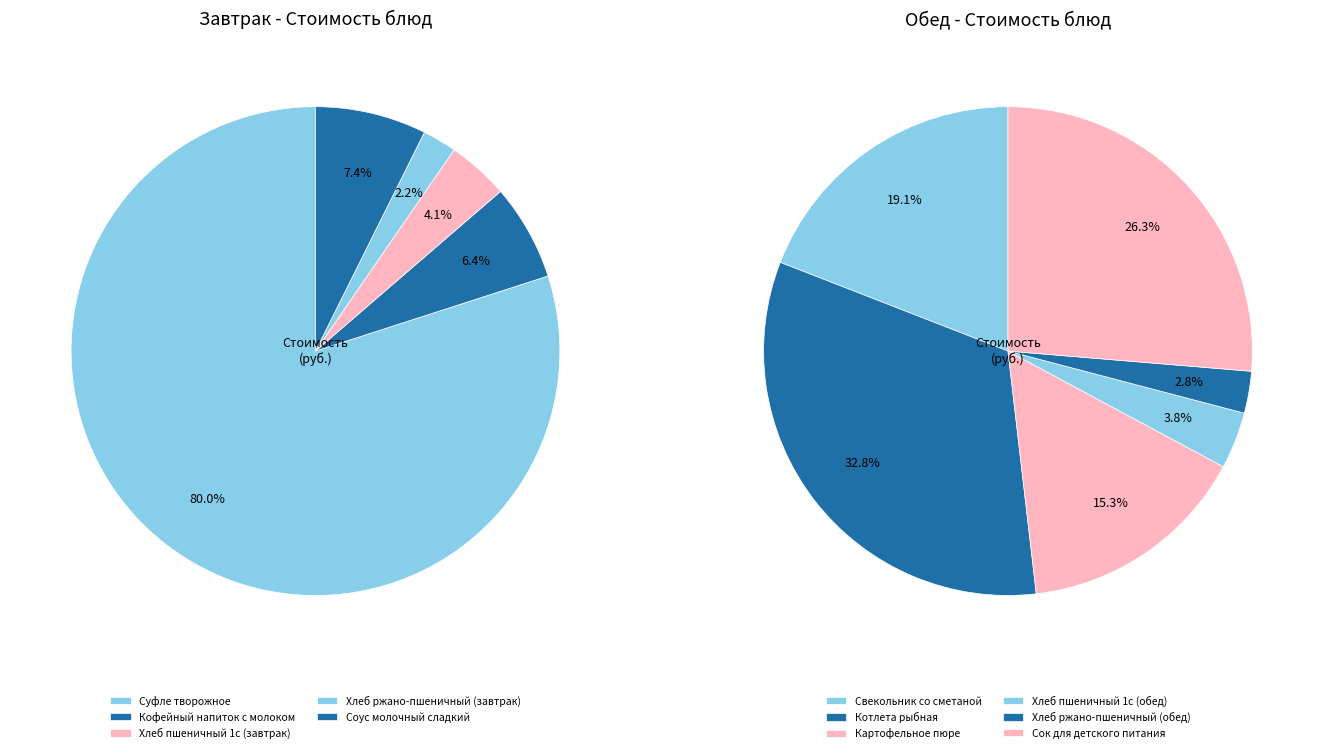

To the nearest percent, what is the difference between the largest and smallest slice percentages?

30%